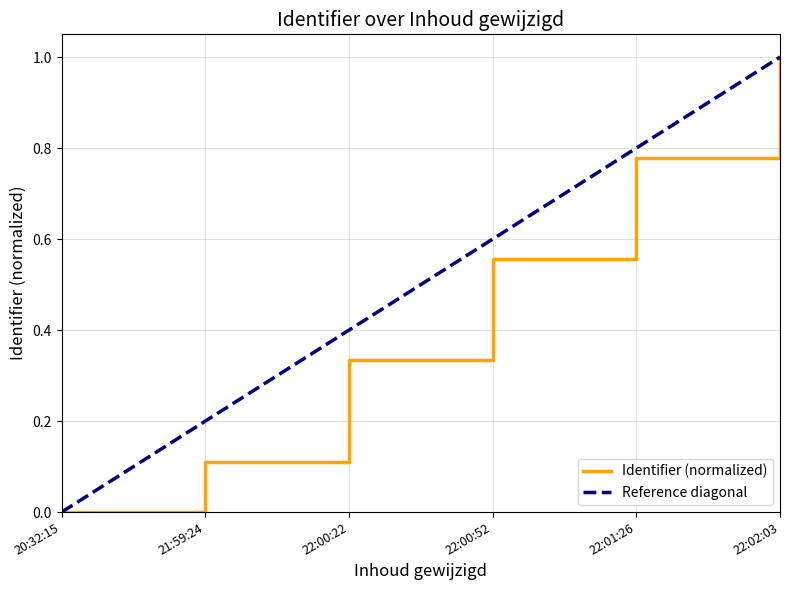

How many values are above zero?

5